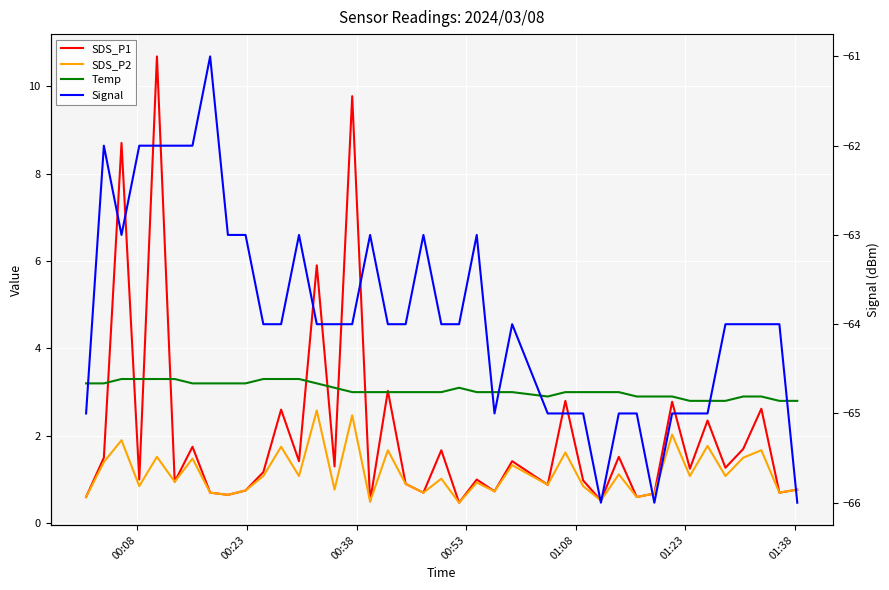

Reading left to right, transcribe all the data shown in this chart.

SDS_P1: 0.6	1.5	8.7	1.0	10.7	0.9	1.8	0.7	0.7	0.8	1.2	2.6	1.4	5.9	1.3	9.8	0.5	3.0	0.9	0.7	1.7	0.5	1.0	0.7	1.4	0.9	2.8	1.0	0.5	1.5	0.6	0.7	2.8	1.2	2.4	1.3	1.7	2.6	0.7	0.8
SDS_P2: 0.6	1.4	1.9	0.8	1.5	0.9	1.5	0.7	0.7	0.8	1.1	1.8	1.1	2.6	0.8	2.5	0.5	1.7	0.9	0.7	1.0	0.5	0.9	0.7	1.3	0.9	1.6	0.8	0.5	1.1	0.6	0.7	2.0	1.1	1.8	1.1	1.5	1.7	0.7	0.8
Temp: 3.2	3.2	3.3	3.3	3.3	3.3	3.2	3.2	3.2	3.2	3.3	3.3	3.3	3.2	3.1	3.0	3.0	3.0	3.0	3.0	3.0	3.1	3.0	3.0	3.0	2.9	3.0	3.0	3.0	3.0	2.9	2.9	2.9	2.8	2.8	2.8	2.9	2.9	2.8	2.8
Signal: -65.0	-62.0	-63.0	-62.0	-62.0	-62.0	-62.0	-61.0	-63.0	-63.0	-64.0	-64.0	-63.0	-64.0	-64.0	-64.0	-63.0	-64.0	-64.0	-63.0	-64.0	-64.0	-63.0	-65.0	-64.0	-65.0	-65.0	-65.0	-66.0	-65.0	-65.0	-66.0	-65.0	-65.0	-65.0	-64.0	-64.0	-64.0	-64.0	-66.0